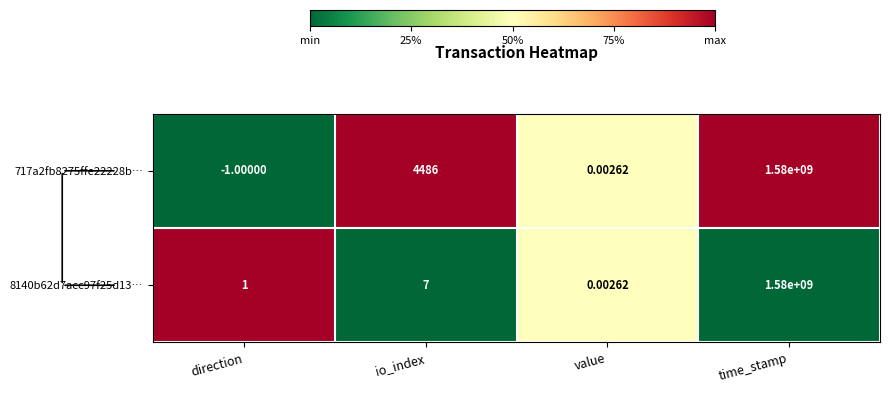

Which category has the lowest value across all series?

direction